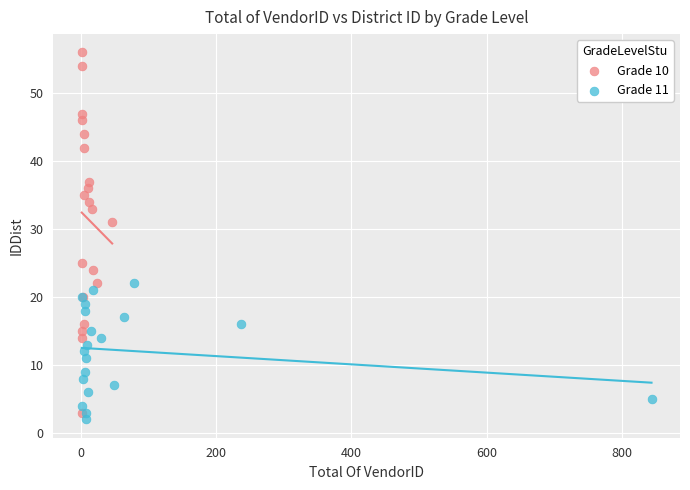

Which series contains the highest Y value?

Grade 10